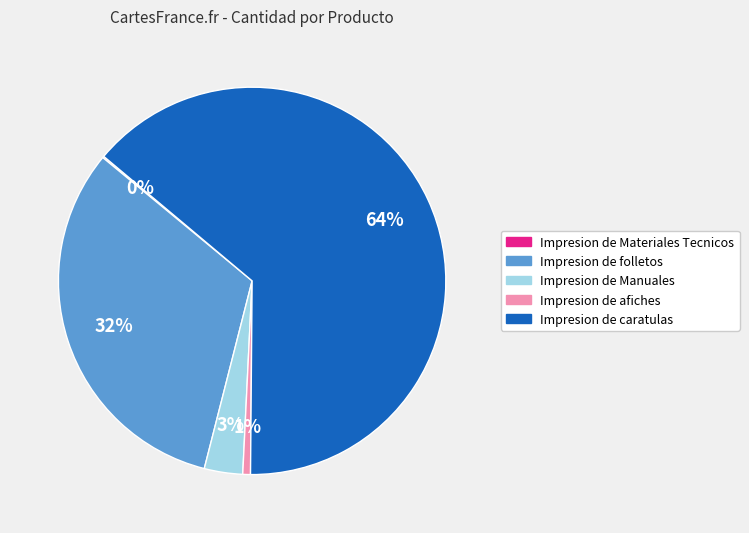

To the nearest percent, what is the difference between the largest and smallest slice percentages?

64%